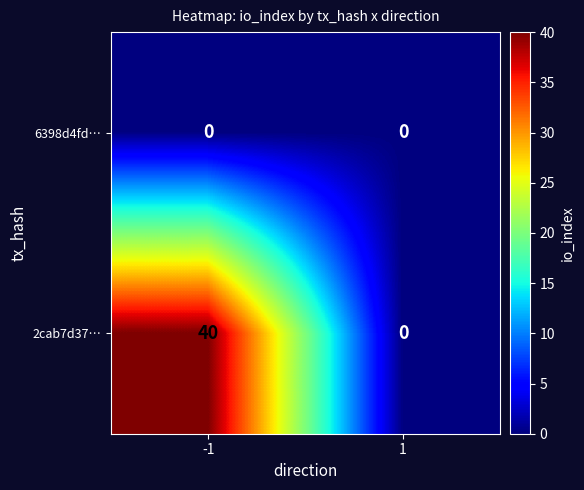

What is the maximum value shown in the chart?

40